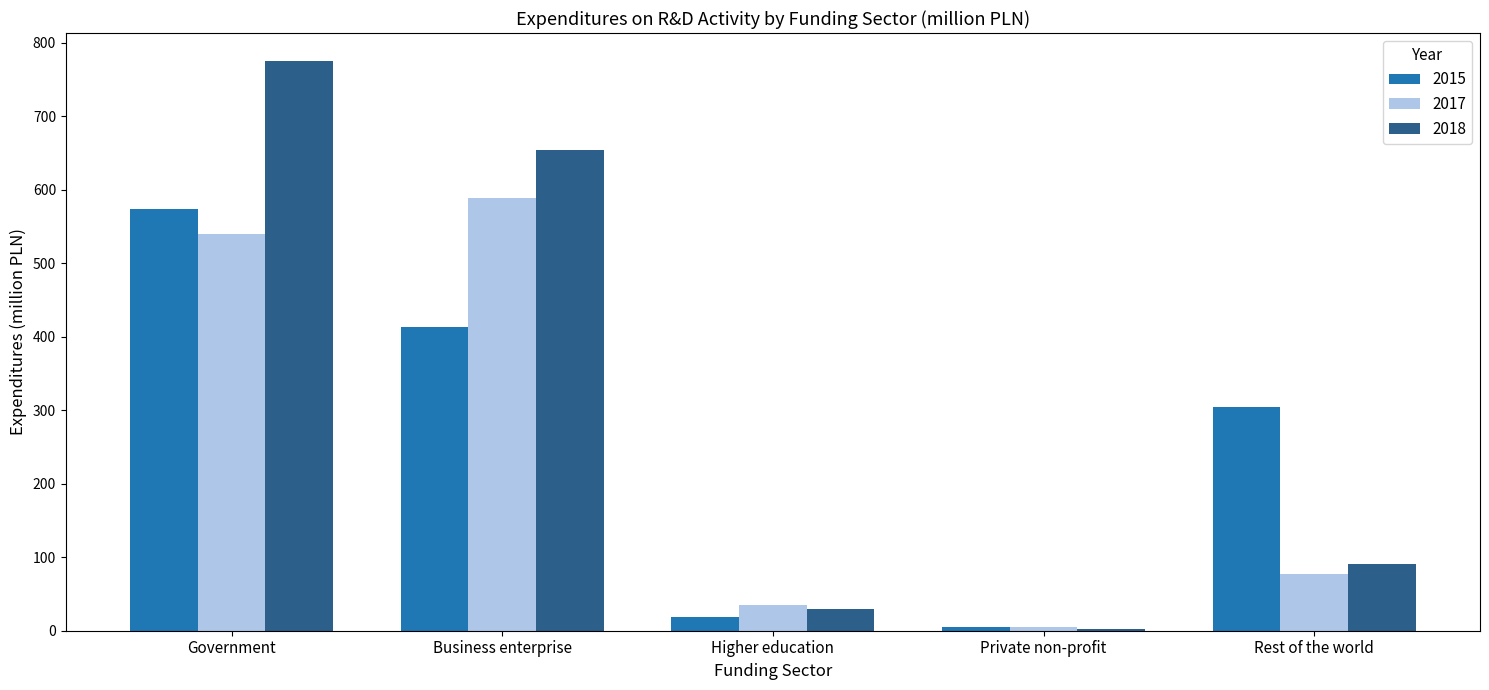

What value does the 2017 series have at Business enterprise?

588.2